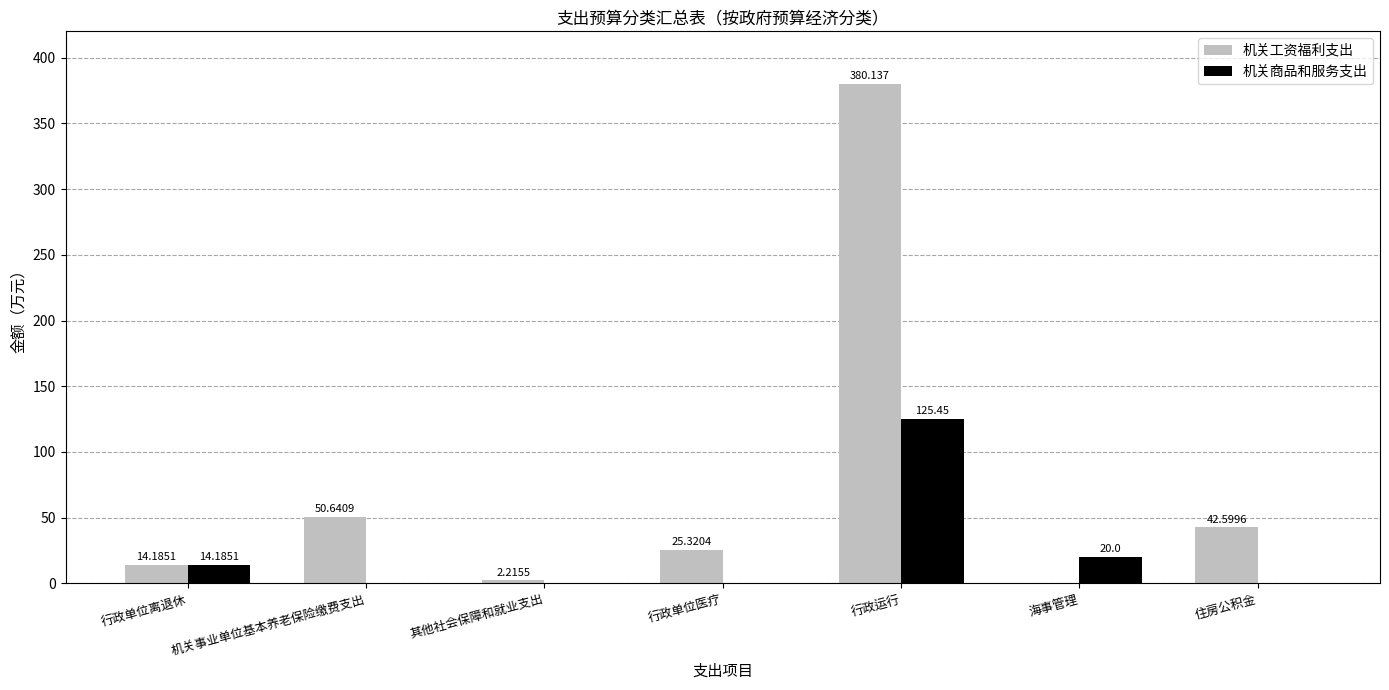

Where does the 机关工资福利支出 series first go above 25?

机关事业单位基本养老保险缴费支出